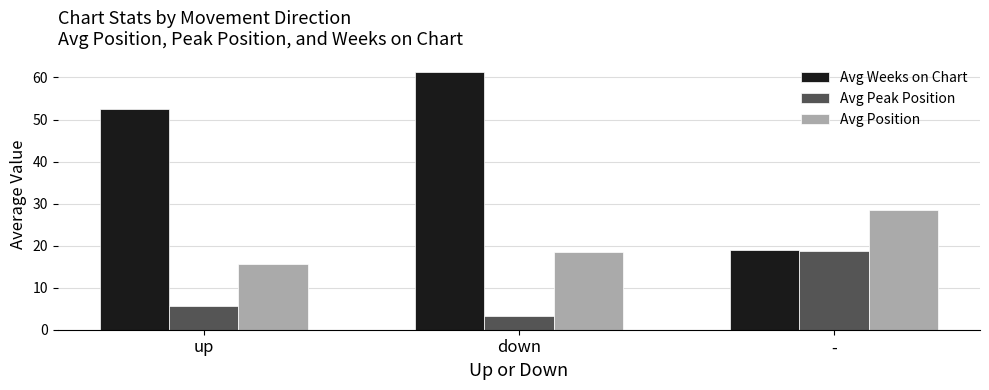

Is the value of Avg Position at - greater than the value of Avg Weeks on Chart at down?

No